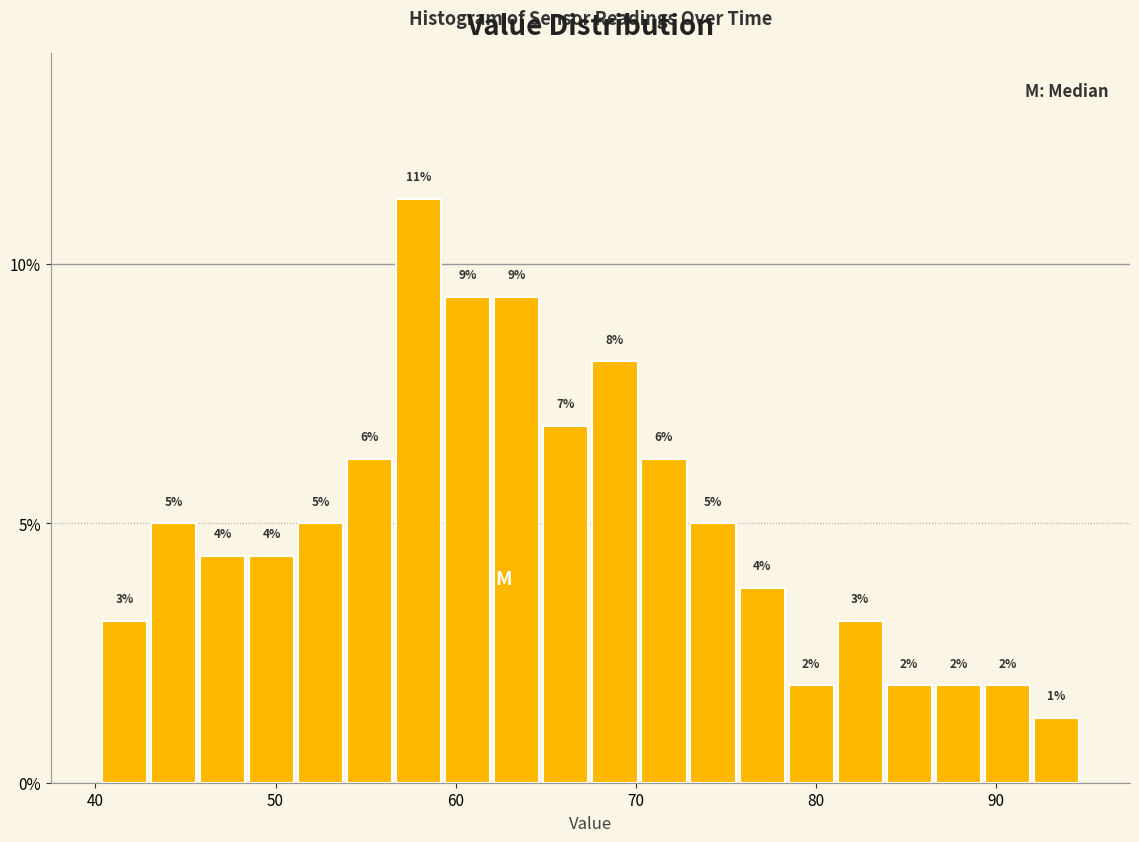

Around what value on the x-axis is the tallest bar? Give the approximate position of its centre, as read against the axis.

58